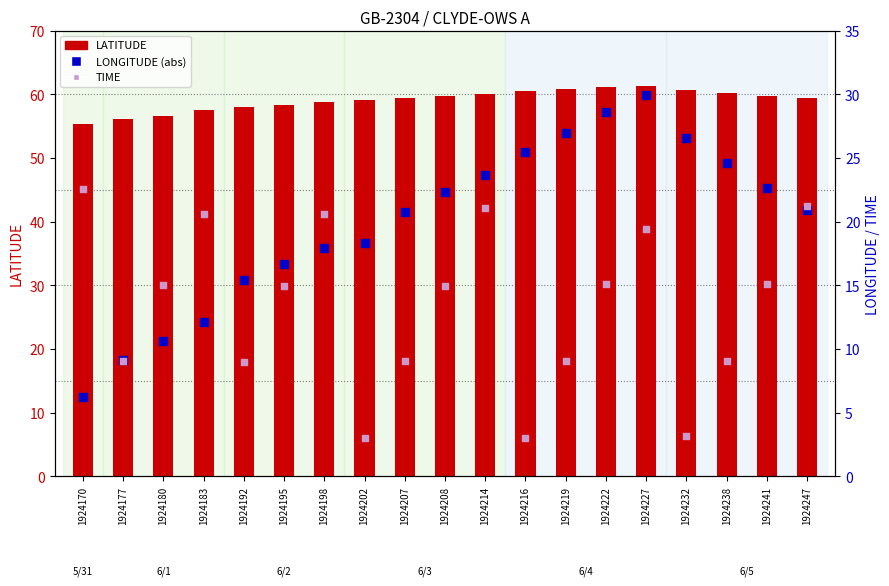

Which series reaches the maximum Y coordinate?

LATITUDE